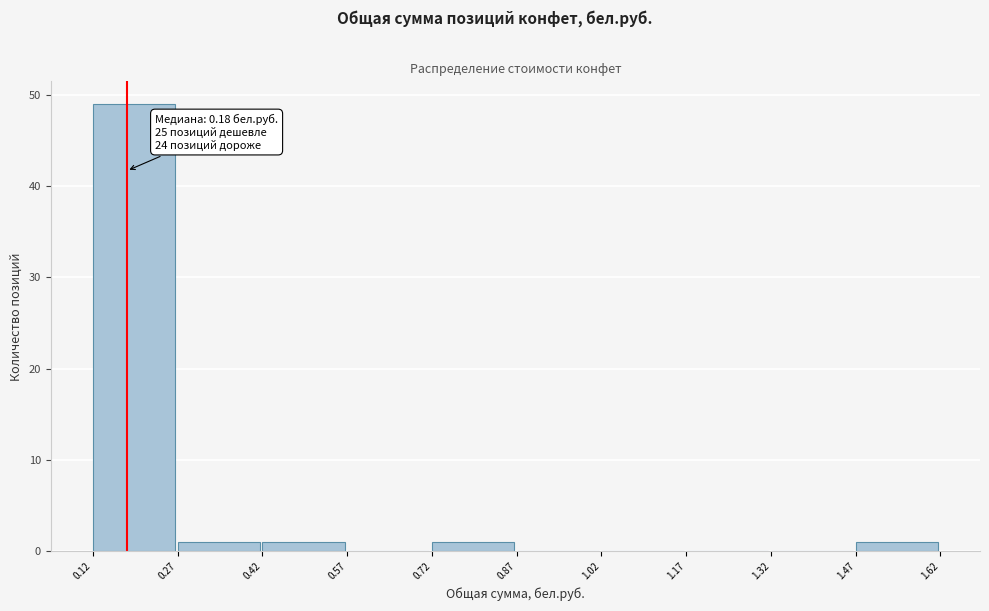

Which range on the x-axis has the tallest bar?

0.12 to 0.27